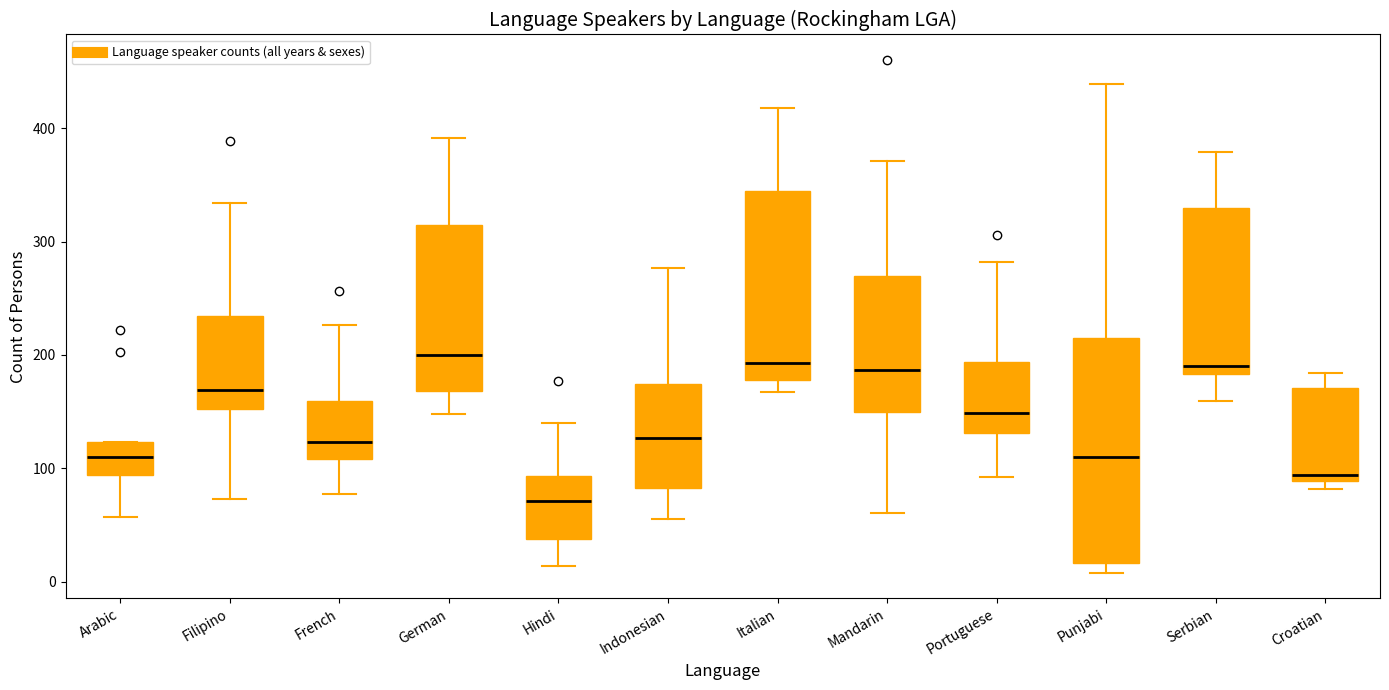

Where is the upper edge of the box for Italian on the y-axis? The values are not printed on the chart, so give them approximately, as read against the axis.

350